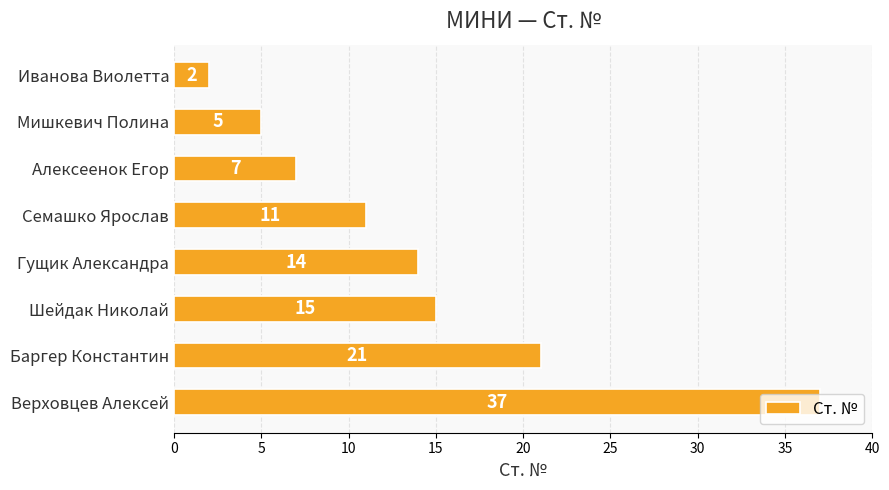

How many series are shown in this chart?

1